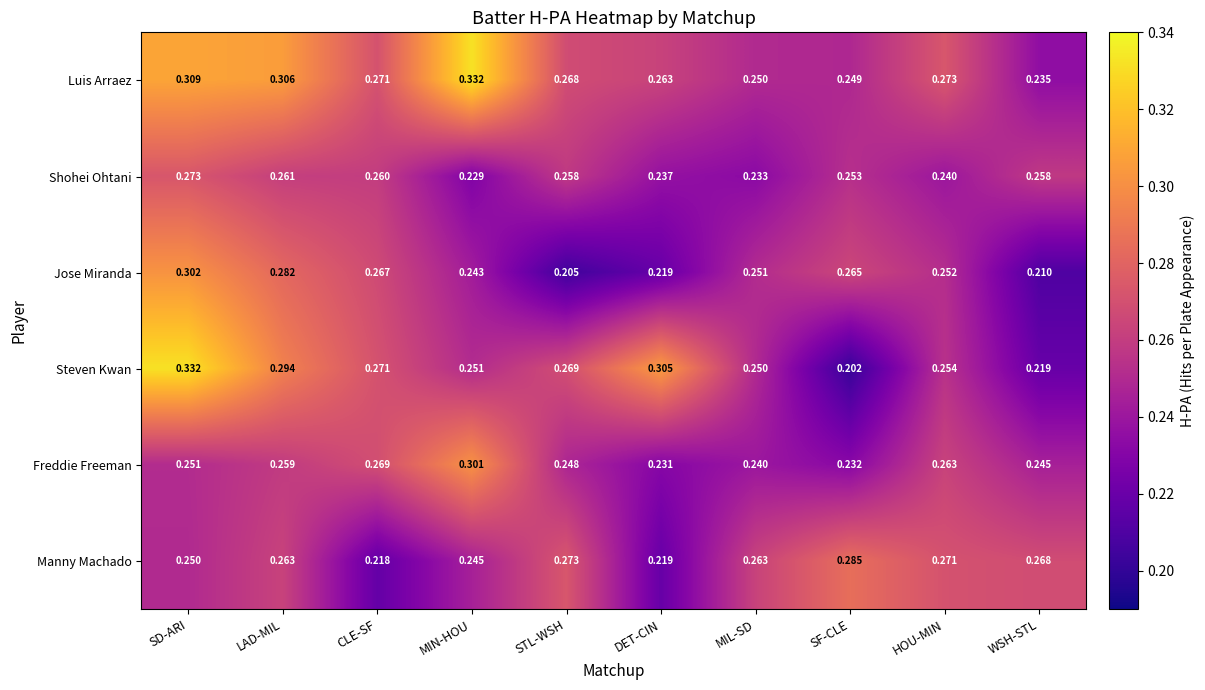

What is the total value across all series at DET-CIN?

1.5